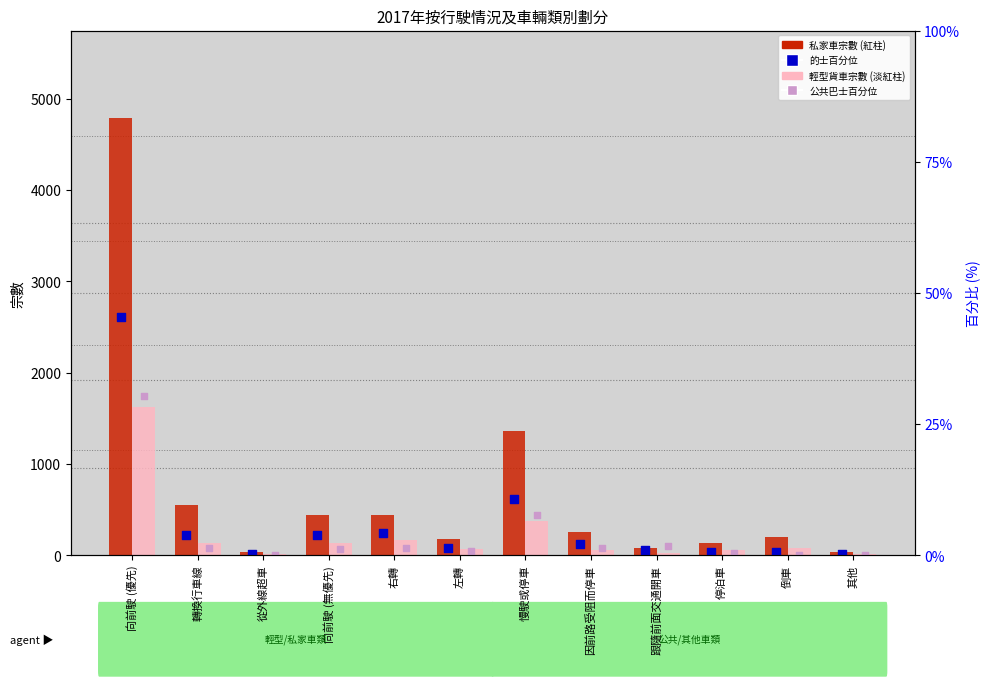

Which series has the largest total across all categories?

私家車